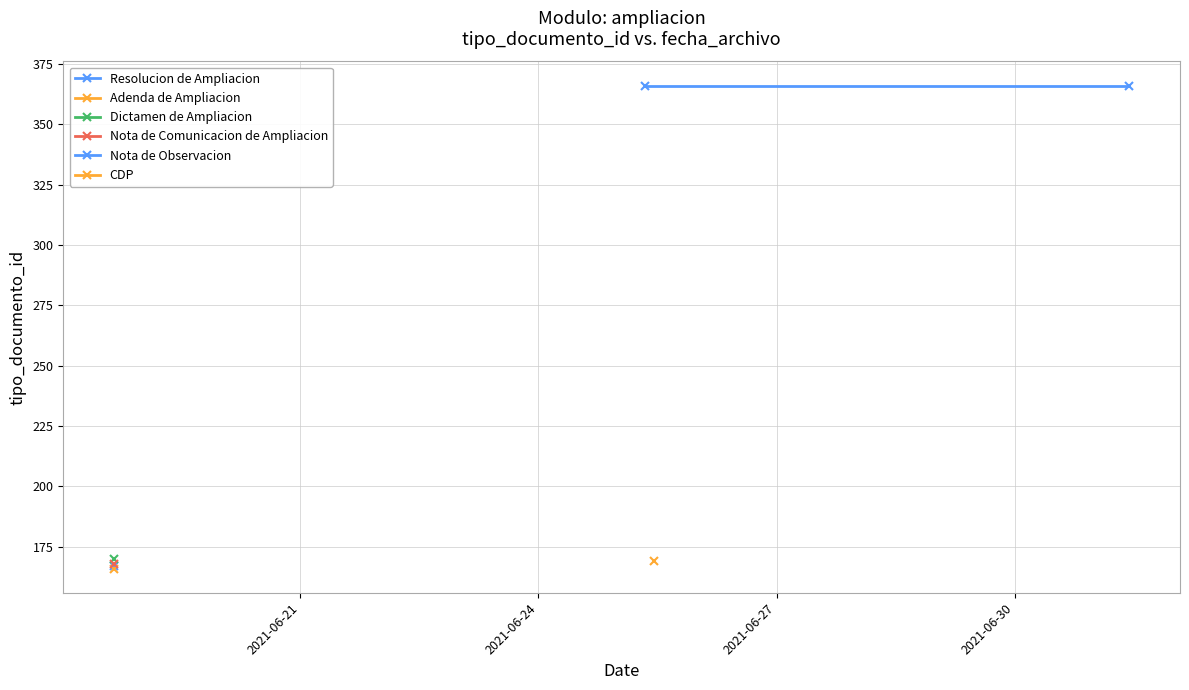

What is the value of the 5th point from the left?

366